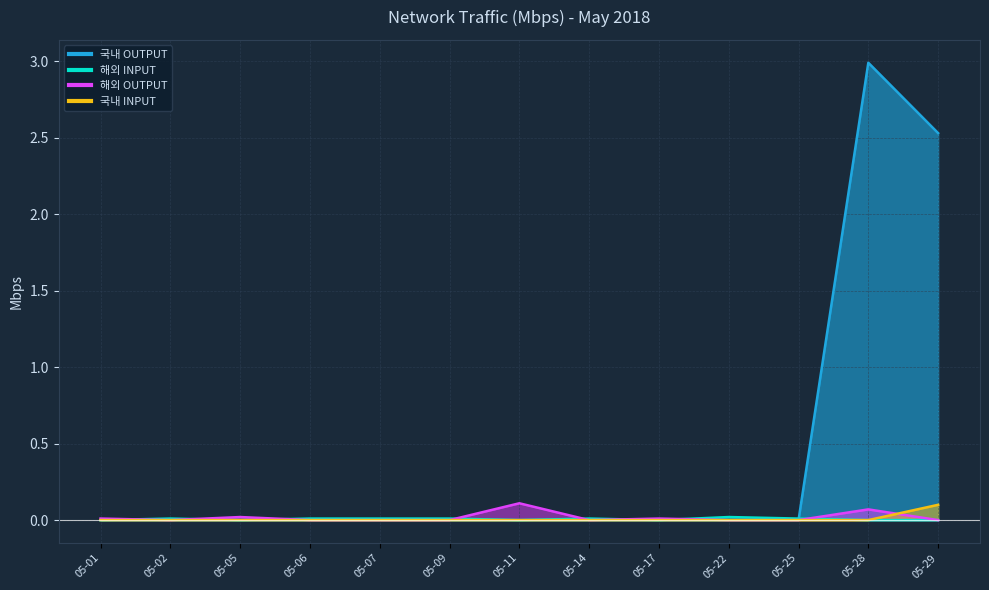

Which label corresponds to the largest value in the chart?

05-28